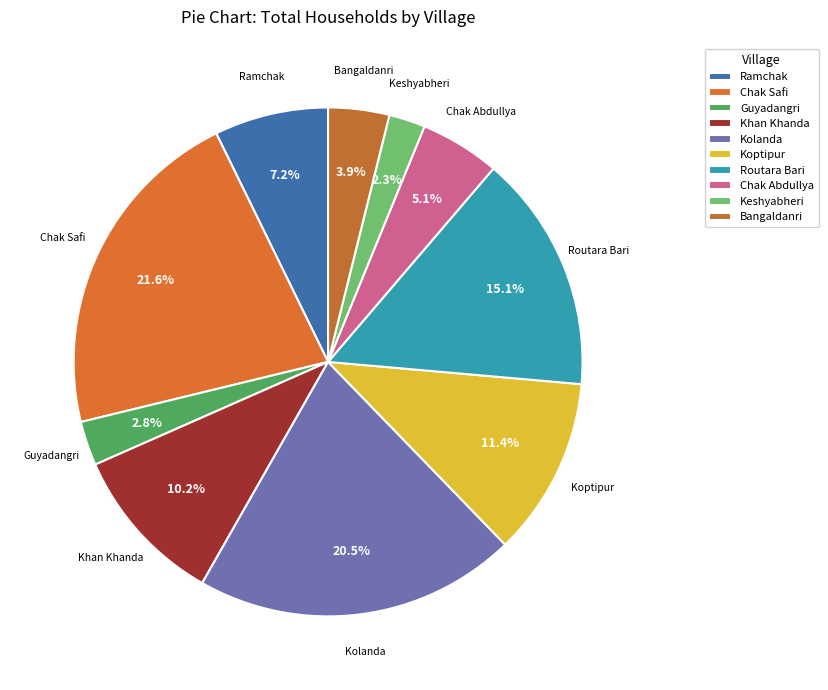

To the nearest percent, what portion does Bangaldanri represent?

4%